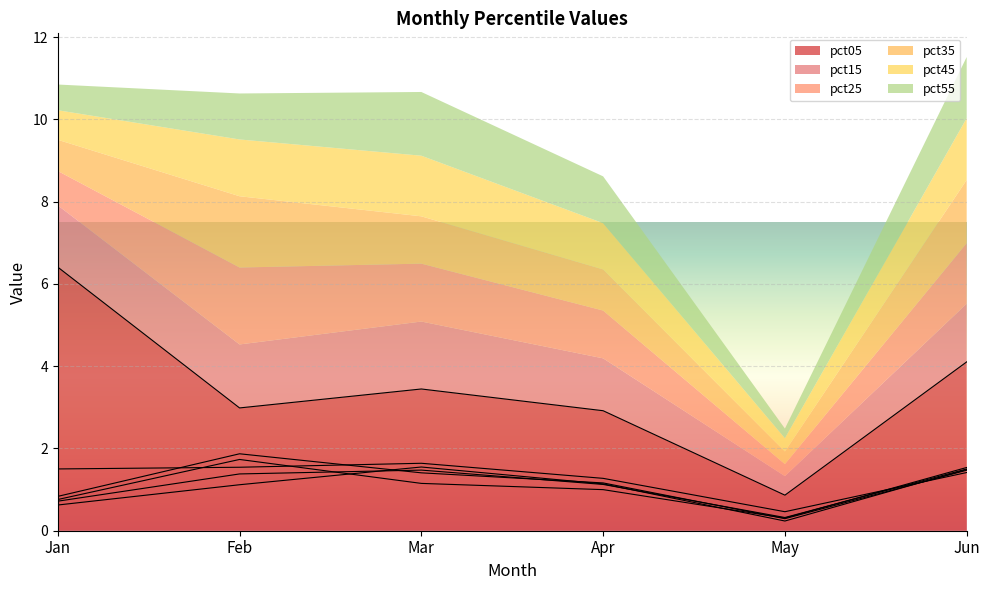

What is the spread (max minus min) of values at Jan?

5.8